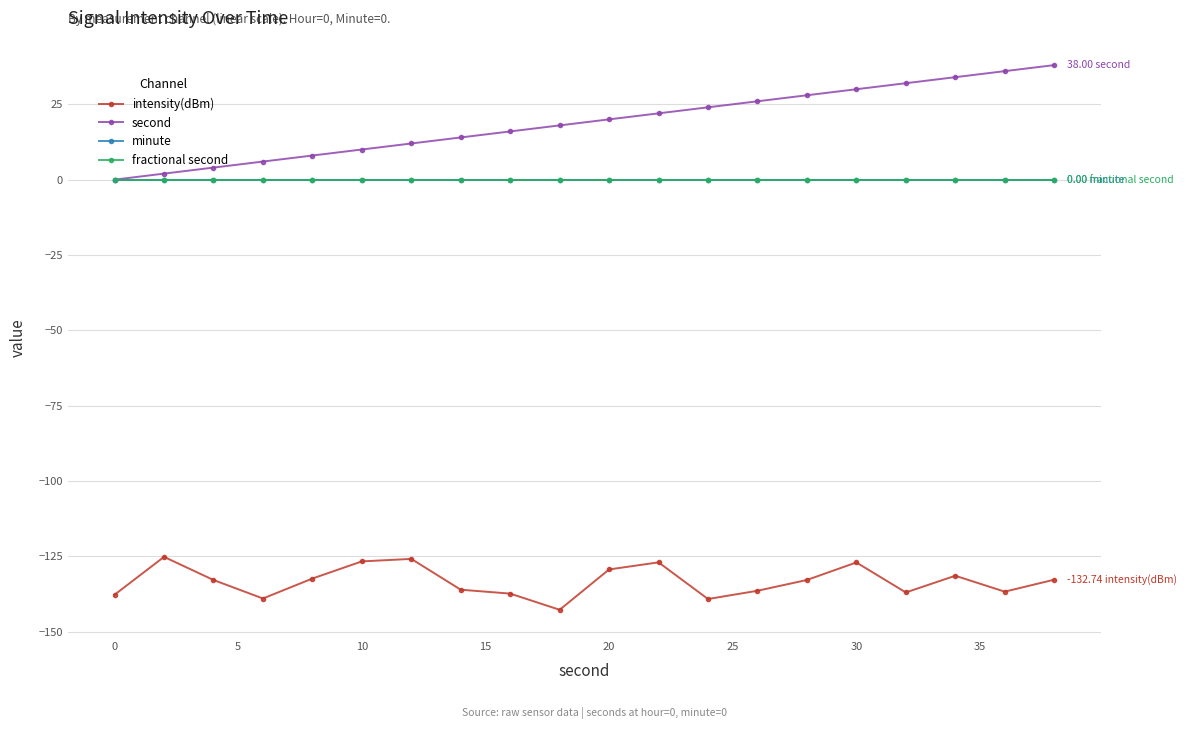

Is this an area chart (filled region under the line)?

No